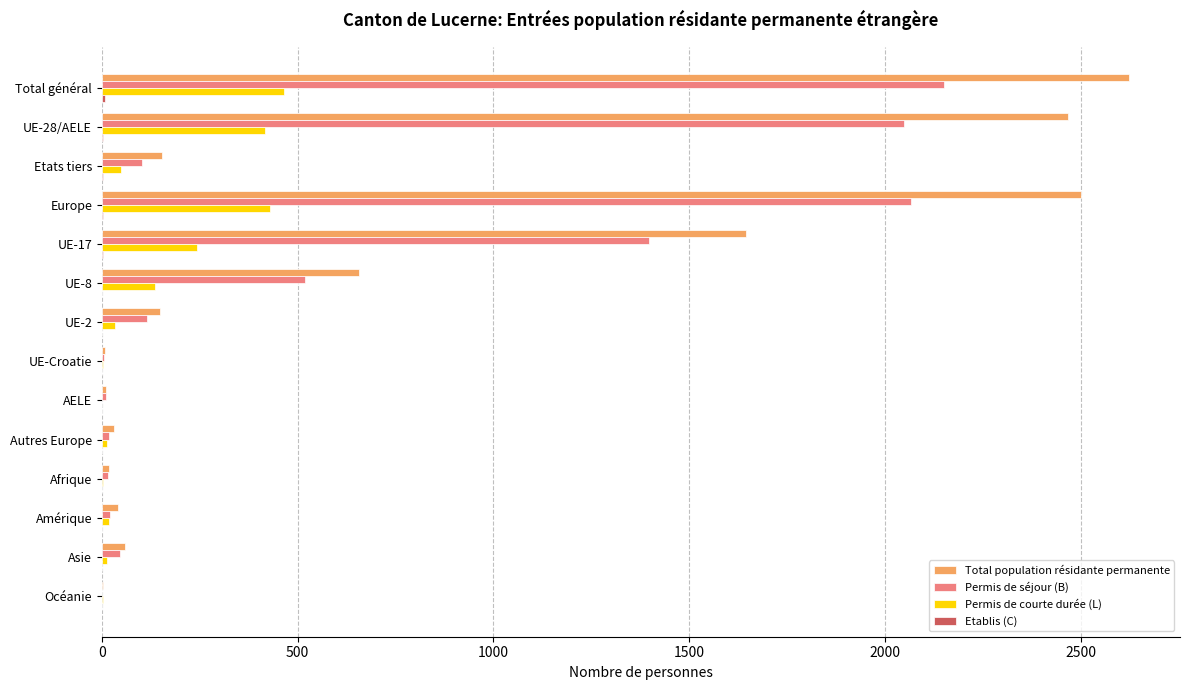

Which category has the highest value in the Total population résidante permanente series?

Total général